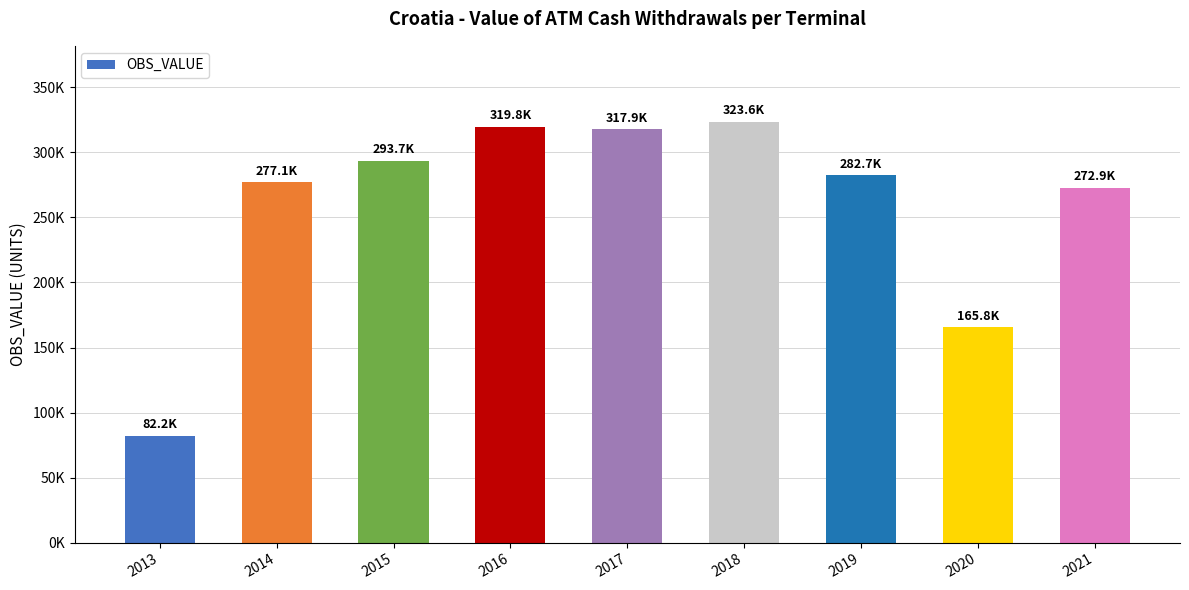

What is the difference between the maximum and minimum values?

241429.4